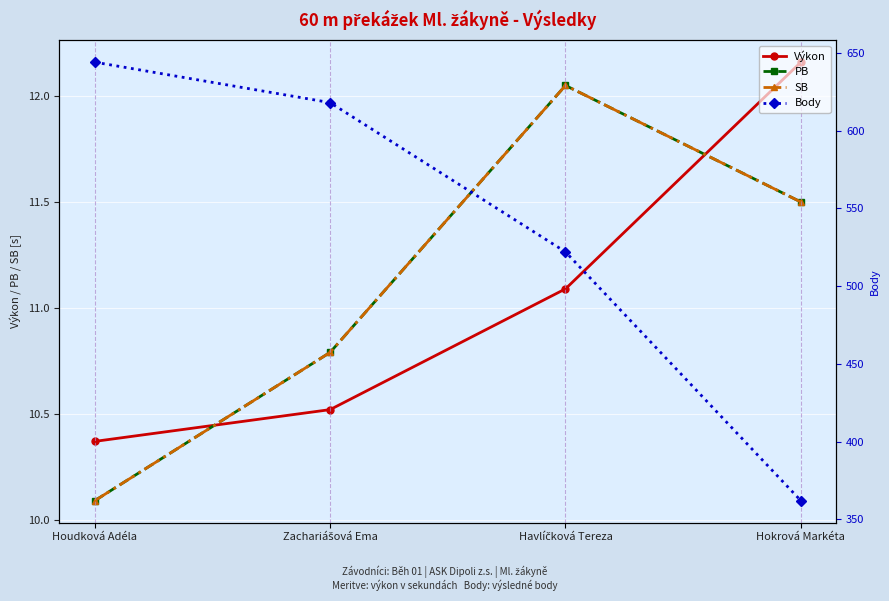

At which label is Výkon closest to 11?

Havlíčková Tereza